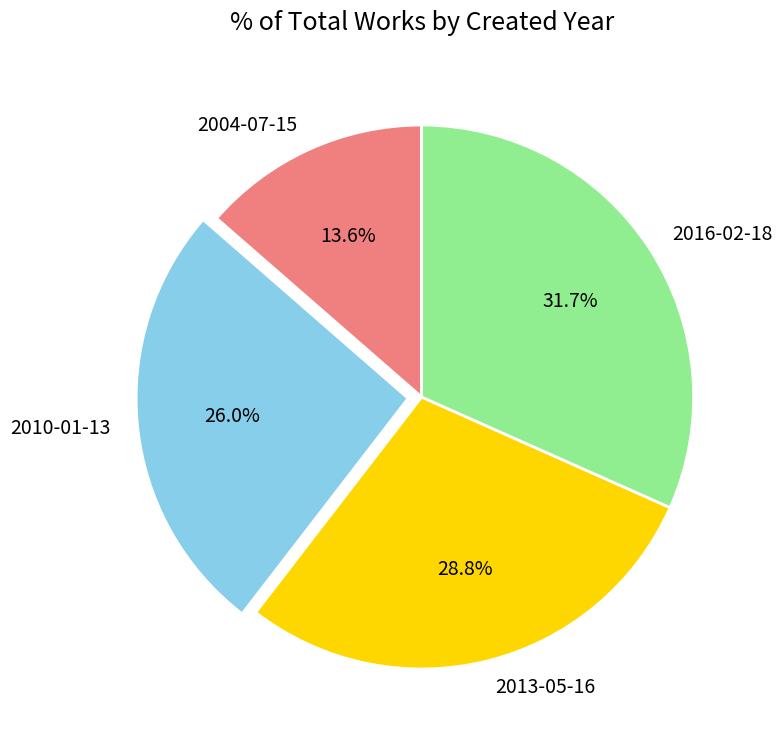

Does 2016-02-18 account for over 50% of the chart?

No